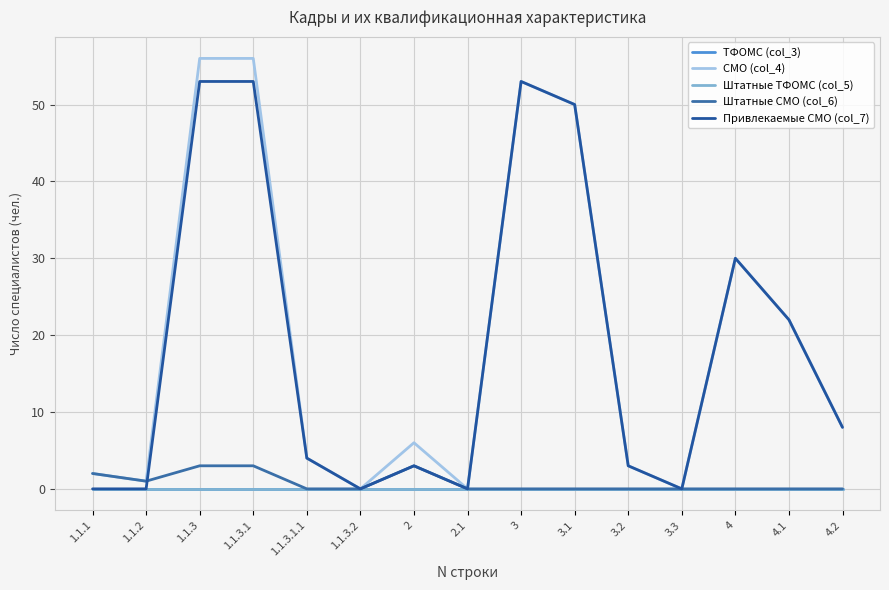

Which category has the highest value in the СМО (col_4) series?

1.1.3